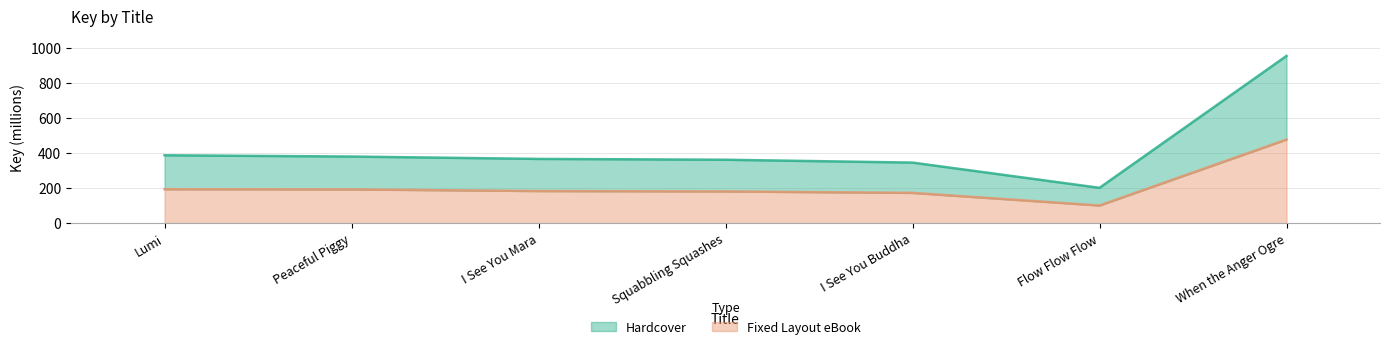

Where is Fixed Layout eBook nearest to the value 288?

Lumi